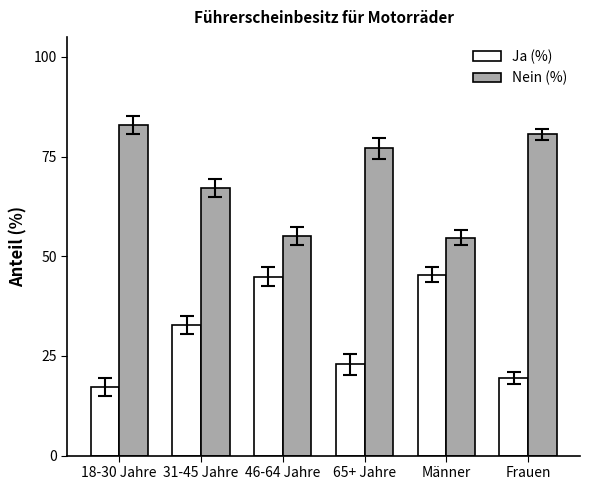

List the series in order of their peak value, highest first.

Nein (%), Ja (%)